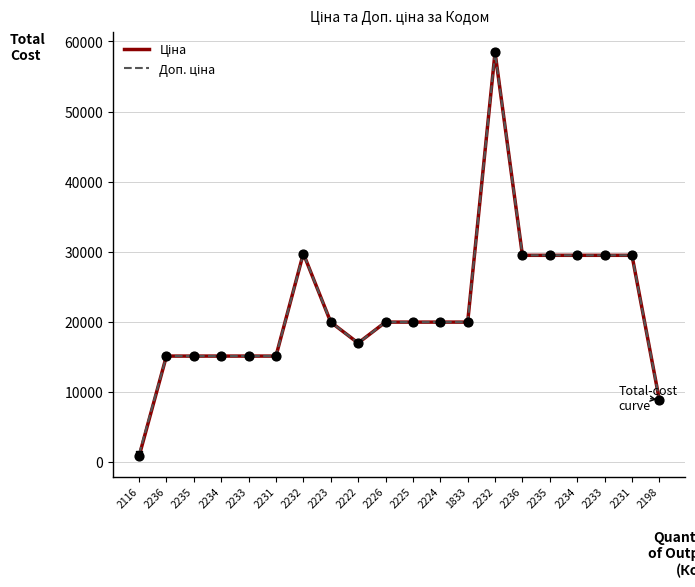

Which series has the largest total across all categories?

Доп. ціна